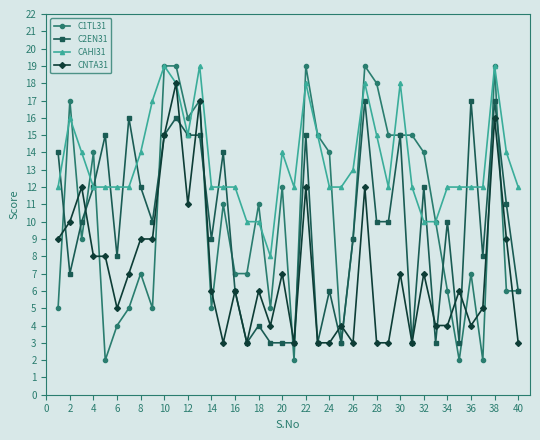

Which series has the largest total across all categories?

CAHI31